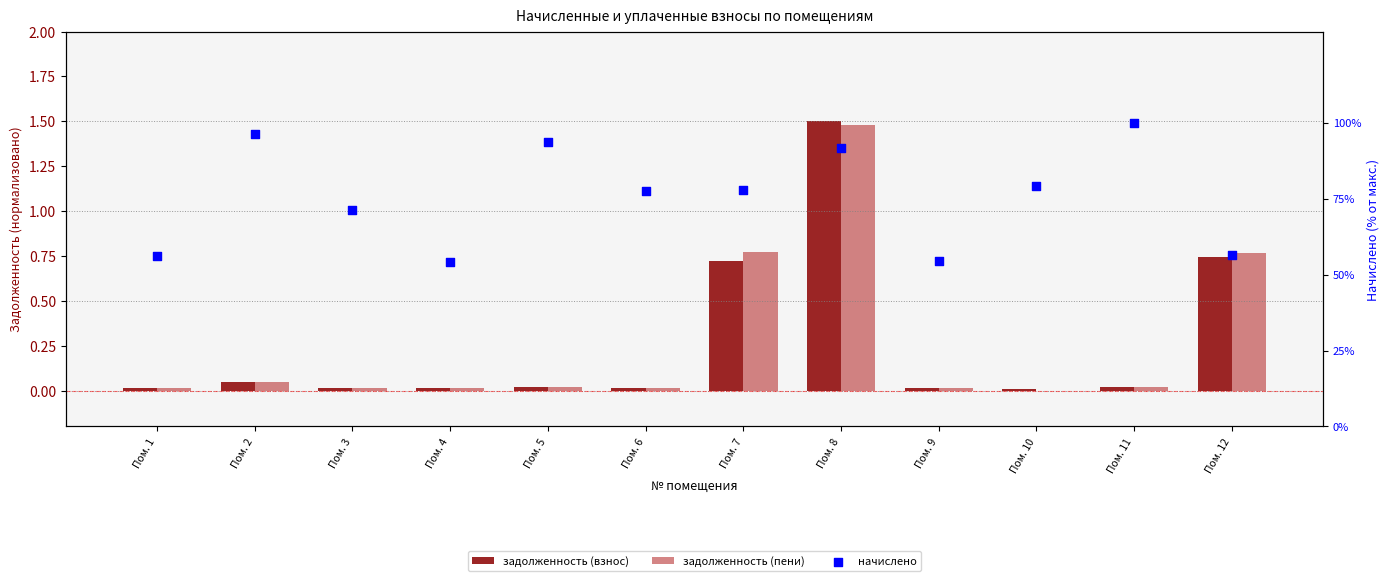

At how many categories does at least one series exceed 11?

12